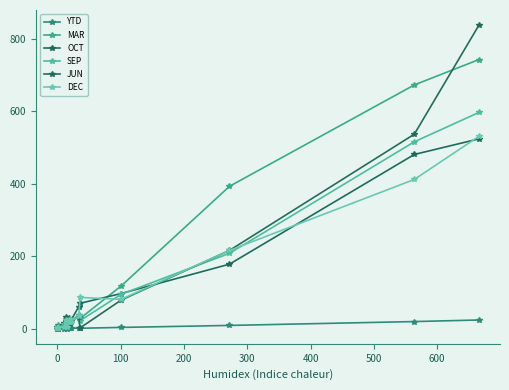

Does the chart display data point markers on the line(s)?

Yes